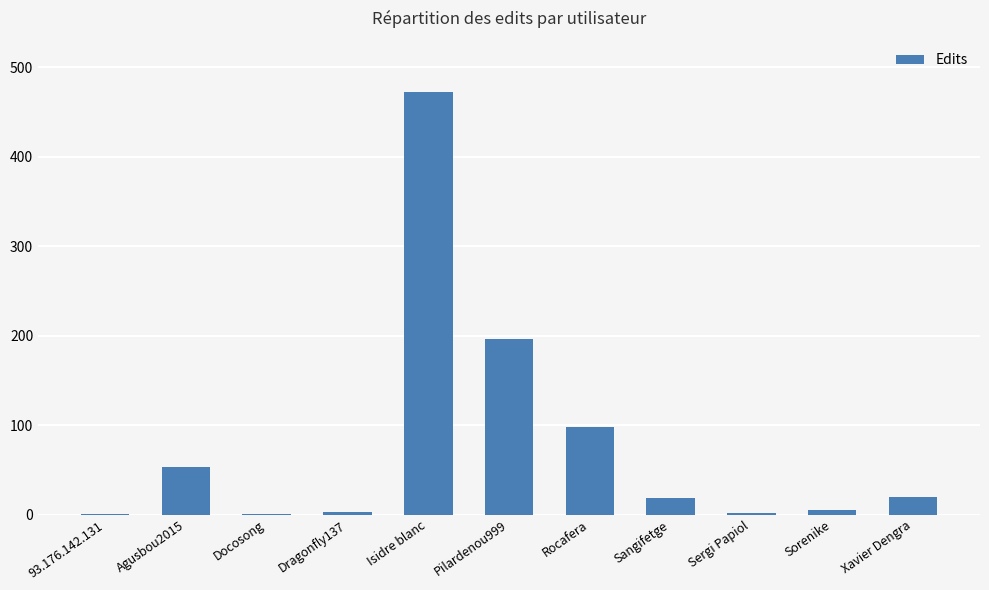

Is it true that the value at Pilardenou999 is 337?

False